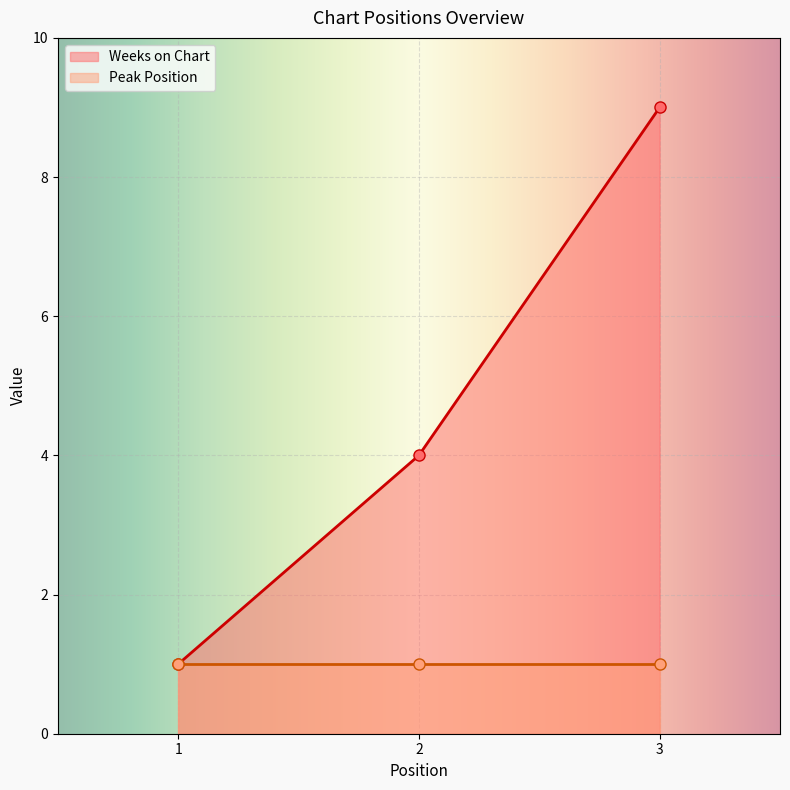

What is the value of the 1st point from the left?

1